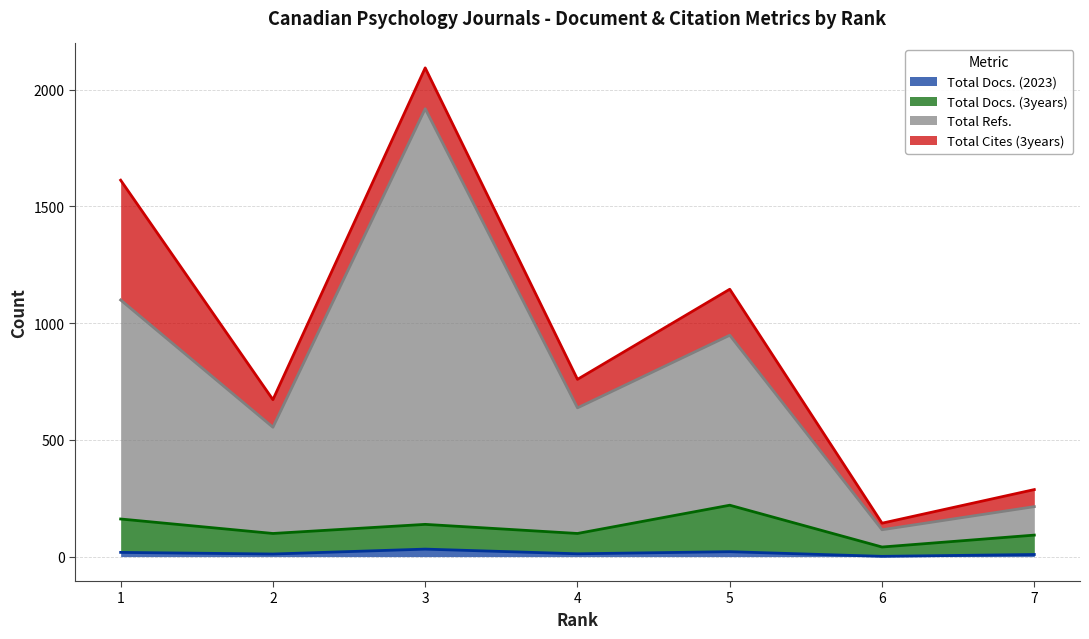

What are all the series names shown in the legend?

Total Docs. (2023), Total Docs. (3years), Total Refs., Total Cites (3years)